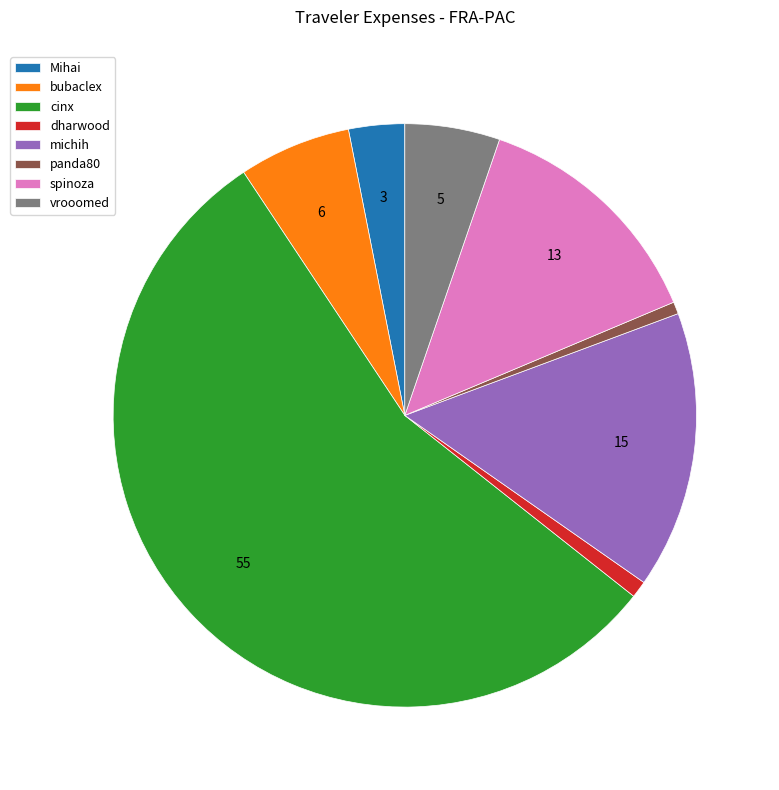

Combined, do Mihai and cinx account for over 50%?

Yes